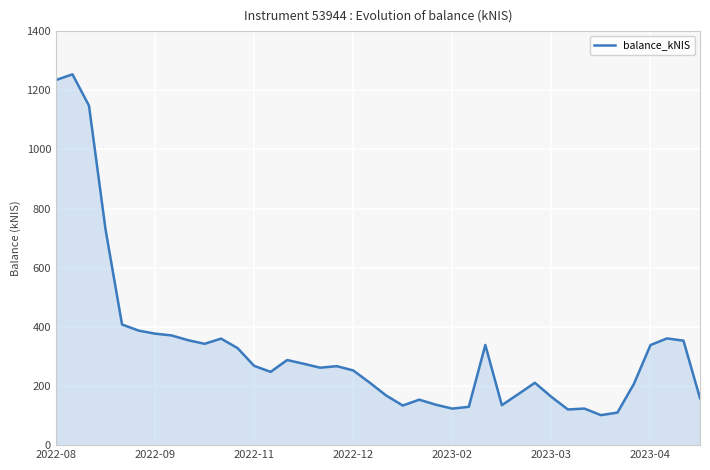

What is the difference between the maximum and minimum values?

1152.4